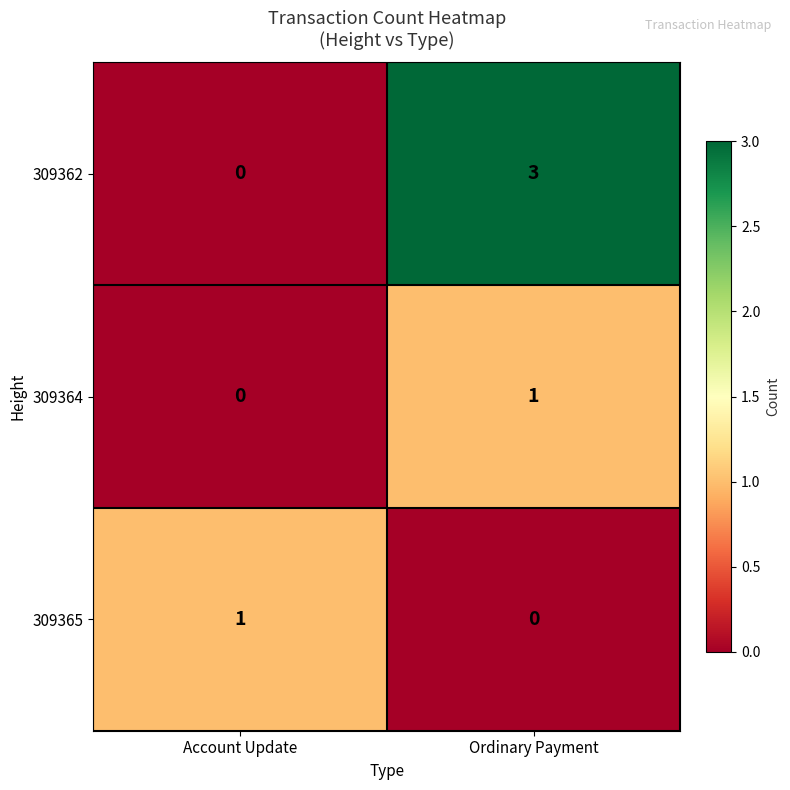

True or false: 309364 has a value of 0 at Account Update.

True